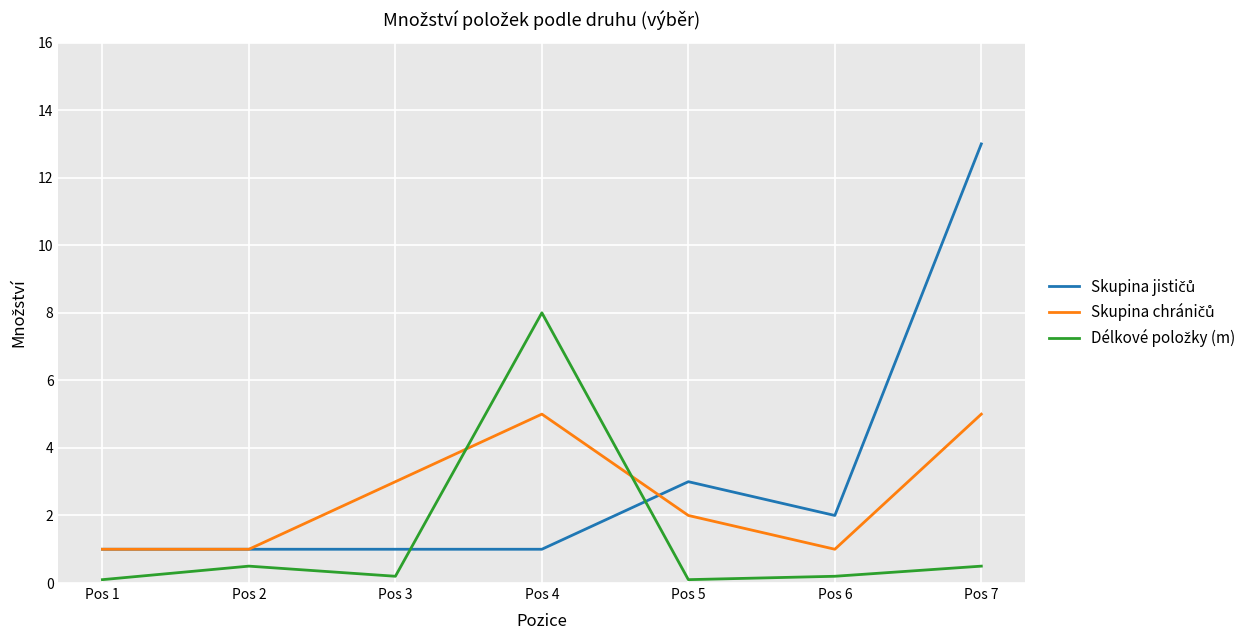

What is the spread (max minus min) of values at Pos 4?

7.0